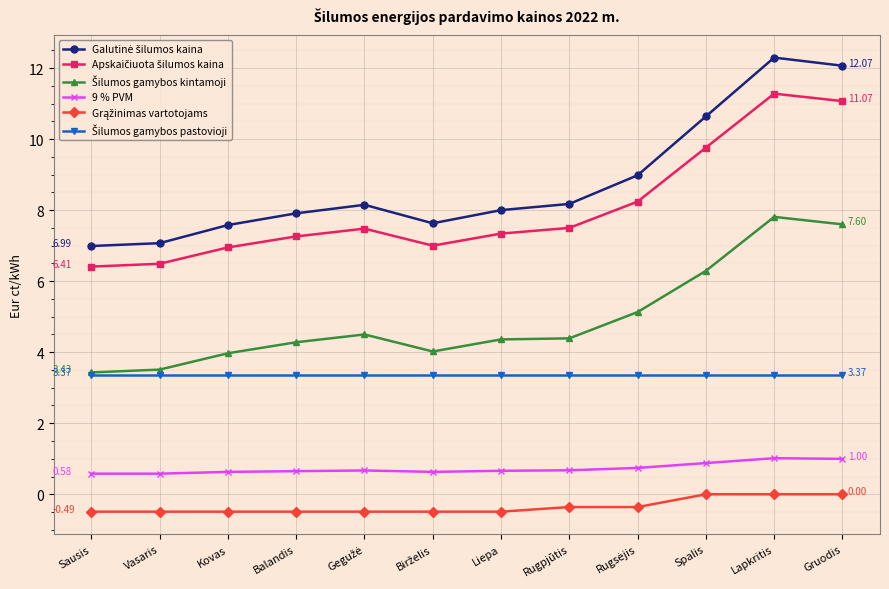

What is the label of the 5th point from the right?

Rugpjūtis